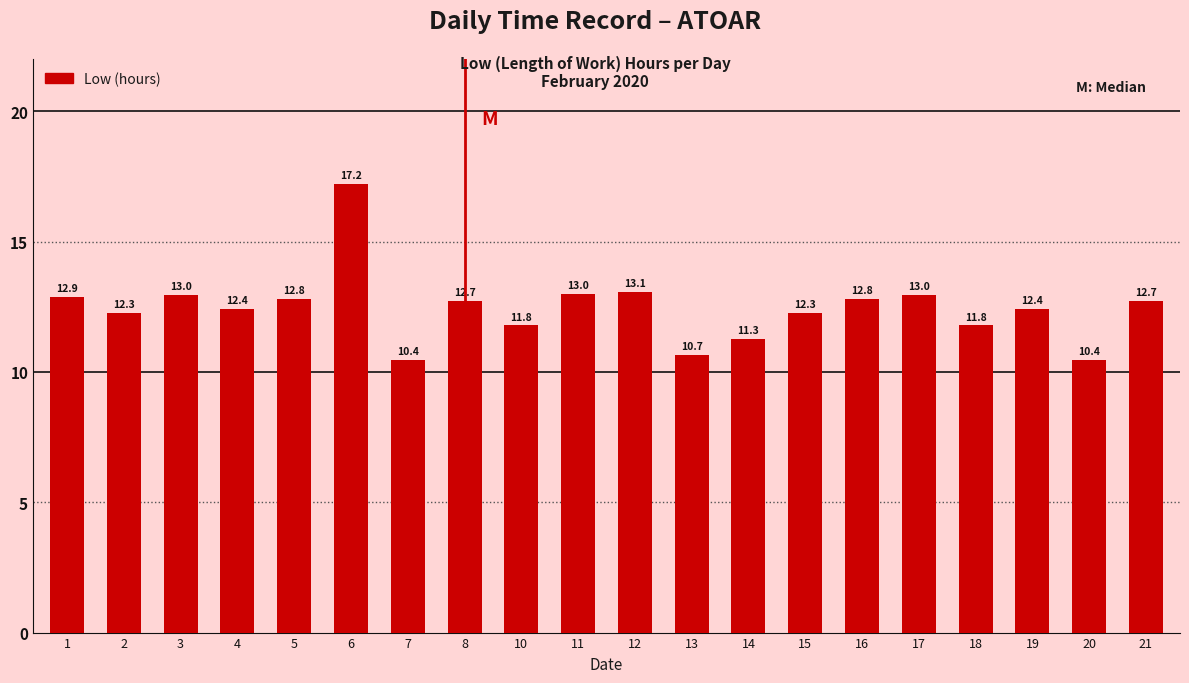

What is the approximate value at 10?

11.8